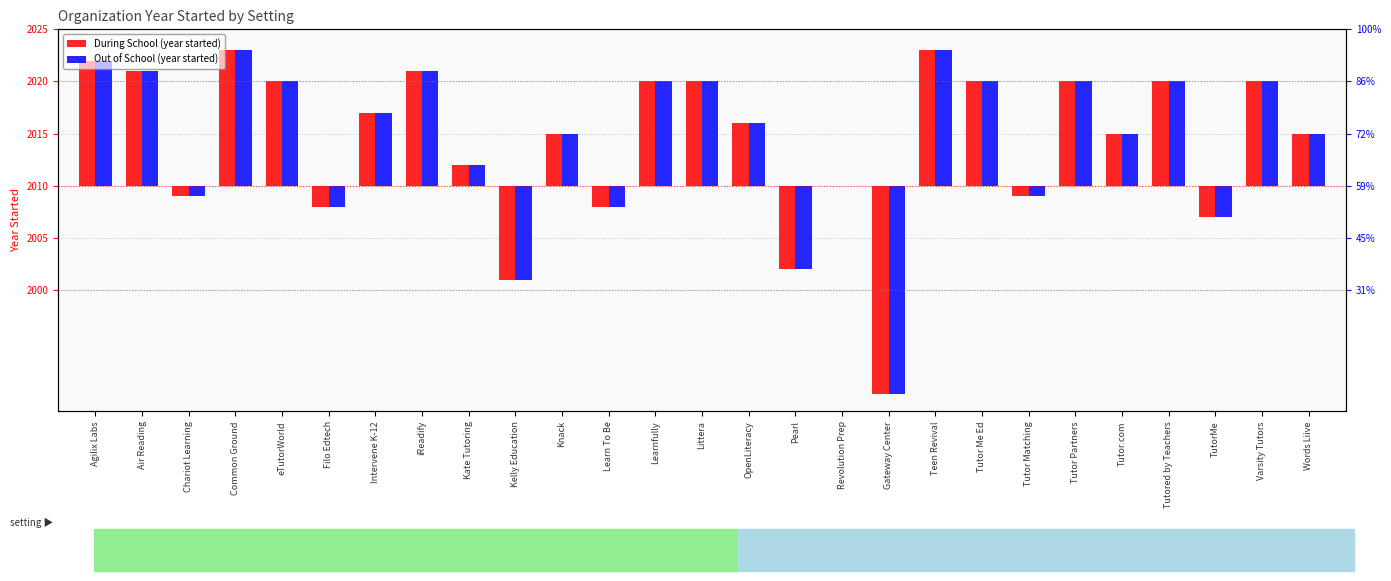

What is the approximate value of Out of School at Learnfully, to the nearest 5?

10